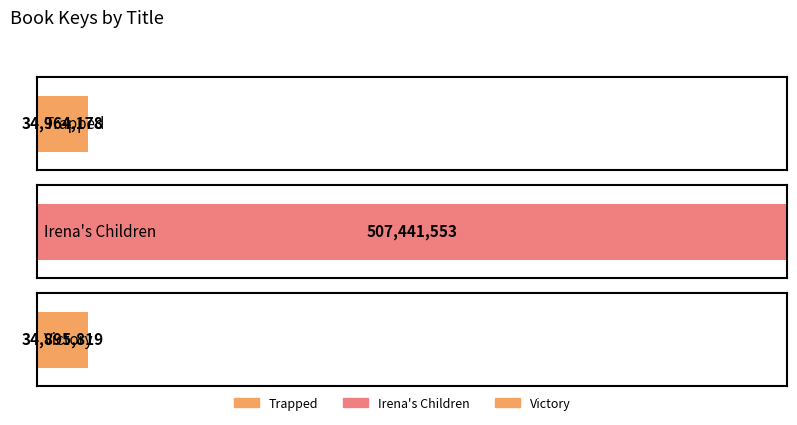

Reading left to right, transcribe all the data shown in this chart.

34964178	507441553	34895819